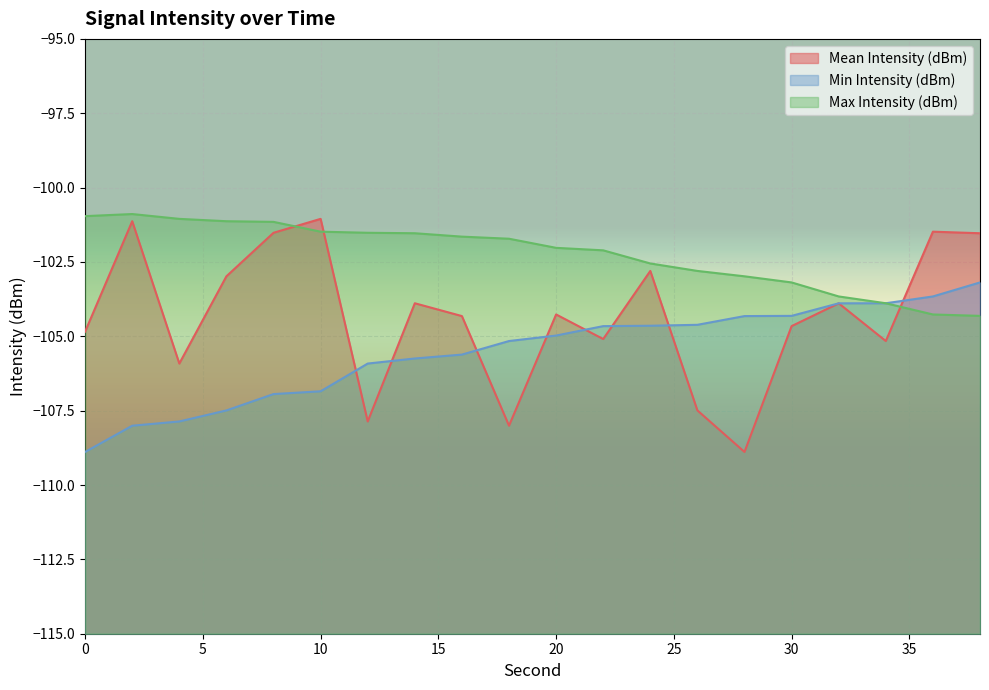

Reading right to left, extract all data points from this chart.

Mean Intensity (dBm): 38=-101.5	36=-101.5	34=-105.2	32=-103.9	30=-104.7	28=-108.9	26=-107.5	24=-102.8	22=-105.1	20=-104.3	18=-108.0	16=-104.3	14=-103.9	12=-107.9	10=-101.1	8=-101.5	6=-103.0	4=-105.9	2=-101.1	0=-104.8
Min Intensity (dBm): 38=-103.2	36=-103.7	34=-103.9	32=-103.9	30=-104.3	28=-104.3	26=-104.6	24=-104.6	22=-104.7	20=-105.0	18=-105.2	16=-105.6	14=-105.7	12=-105.9	10=-106.8	8=-106.9	6=-107.5	4=-107.9	2=-108.0	0=-108.9
Max Intensity (dBm): 38=-104.3	36=-104.3	34=-103.9	32=-103.7	30=-103.2	28=-103.0	26=-102.8	24=-102.6	22=-102.1	20=-102.0	18=-101.7	16=-101.6	14=-101.5	12=-101.5	10=-101.5	8=-101.2	6=-101.1	4=-101.1	2=-100.9	0=-101.0